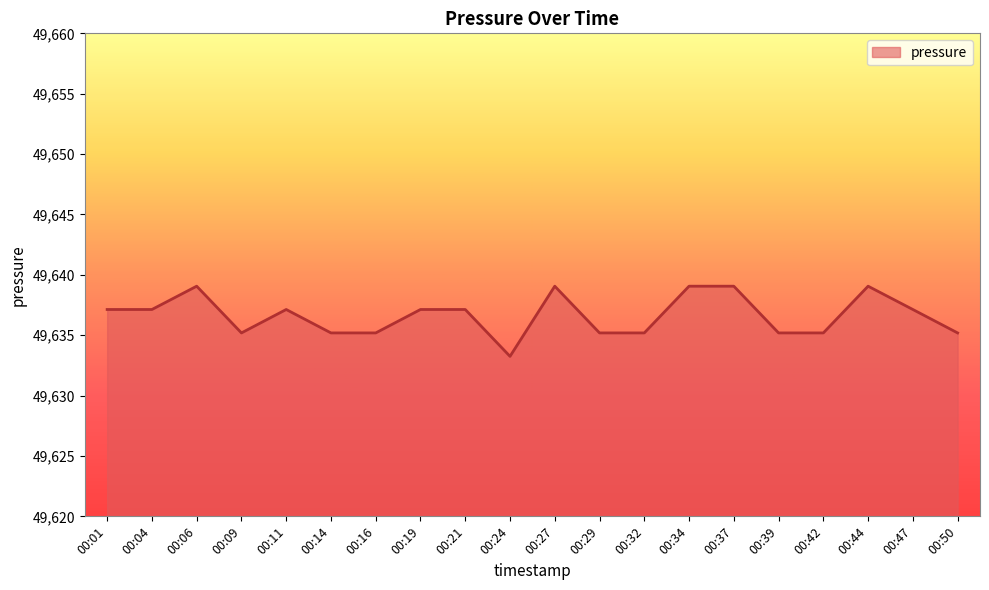

Which category has the lowest value across all series?

00:24